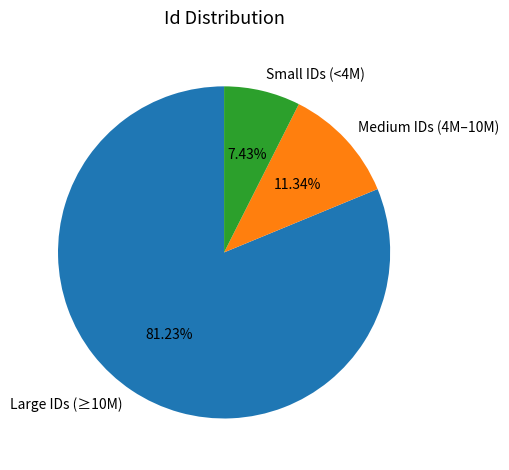

Does any single category account for the majority?

Yes